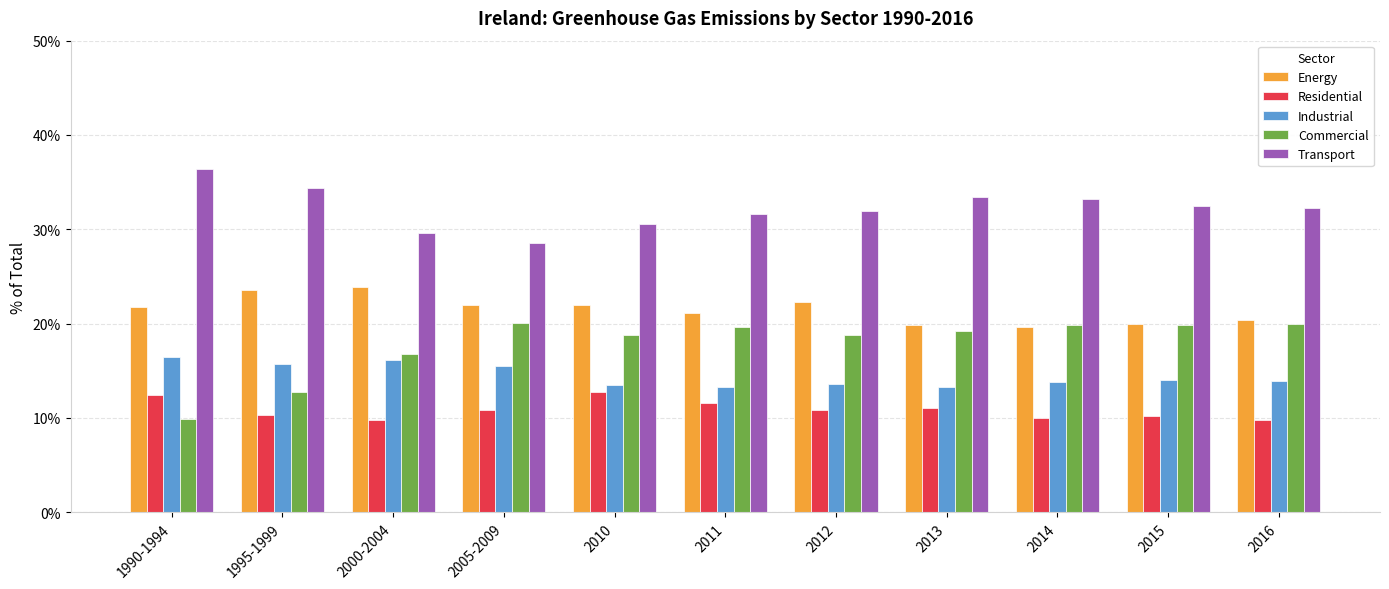

Rank the series by their average value, from lowest to highest.

Residential, Industrial, Commercial, Energy, Transport